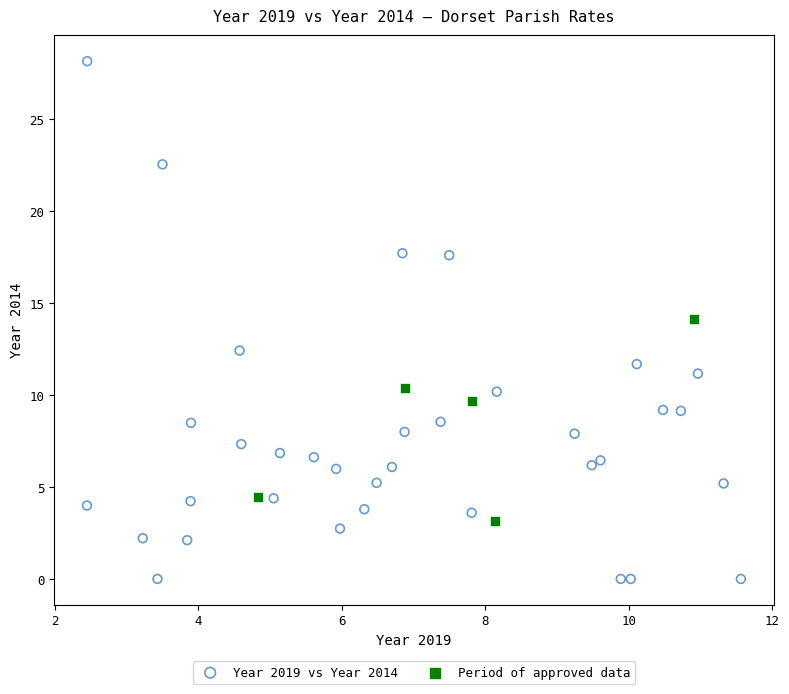

Which series has the largest Y range (max minus min)?

Year 2019 vs Year 2014